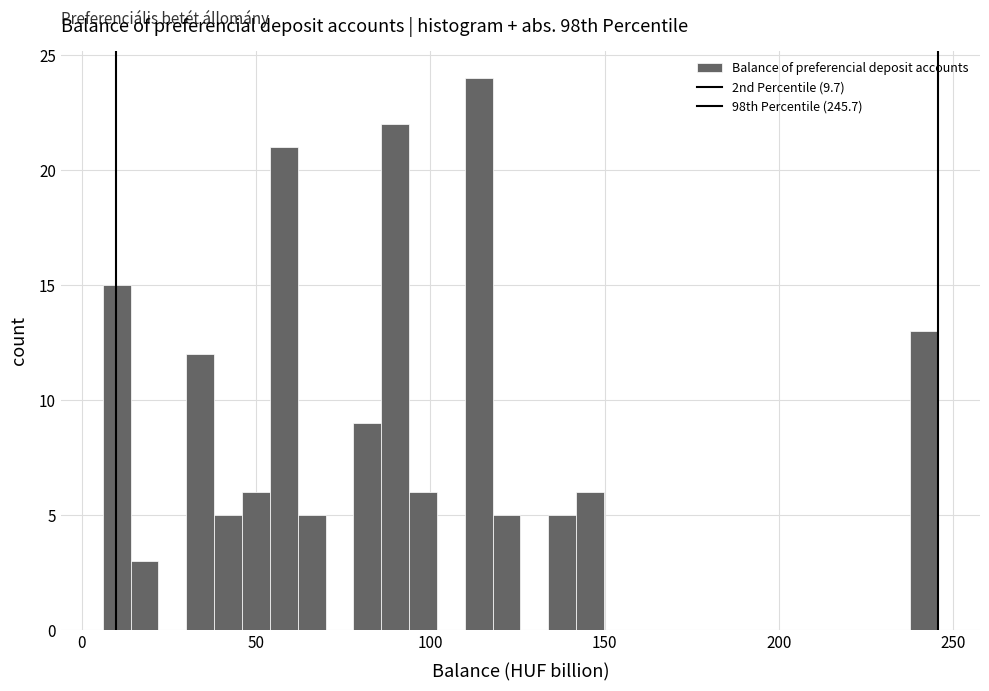

Read against the x-axis, roughly where is the centre of the tallest bar?

115